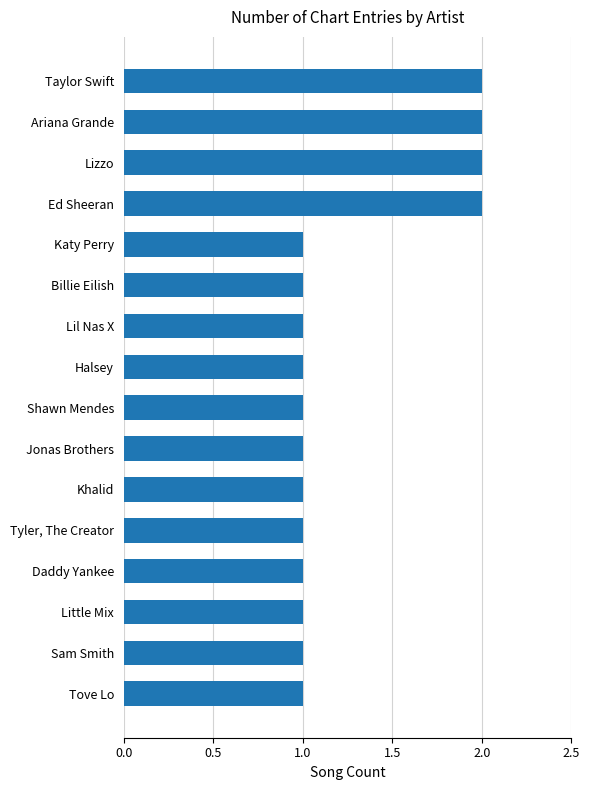

How many categories are shown in the chart?

16